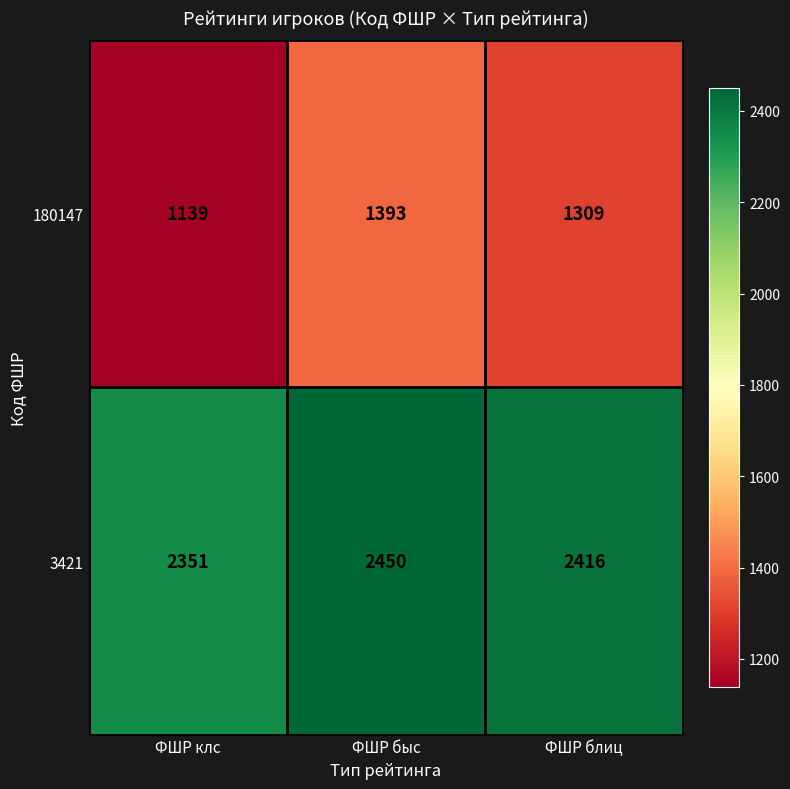

What is the sum of all 3421 values?

7217